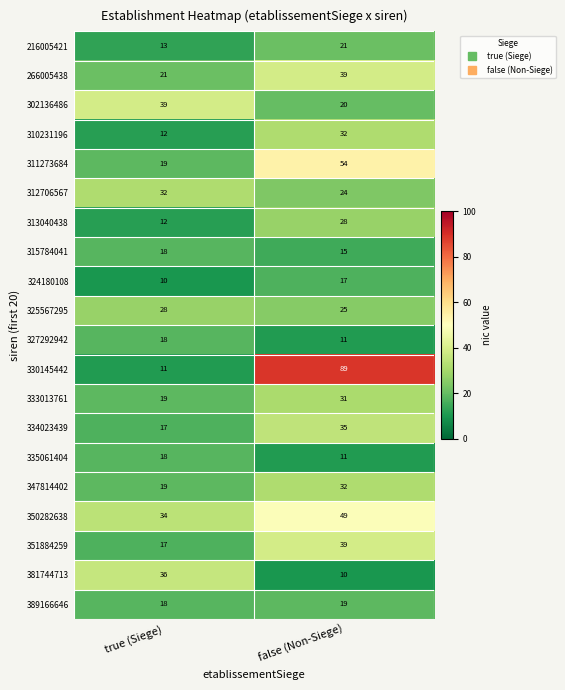

What value does the 333013761 series have at true (Siege)?

19